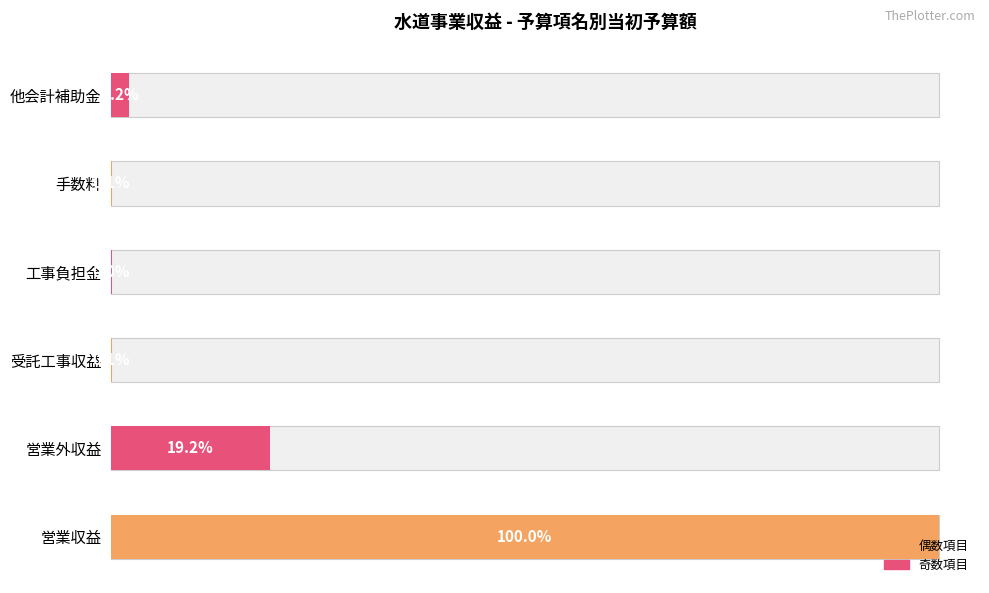

What is the approximate value at 営業収益?

7684719000